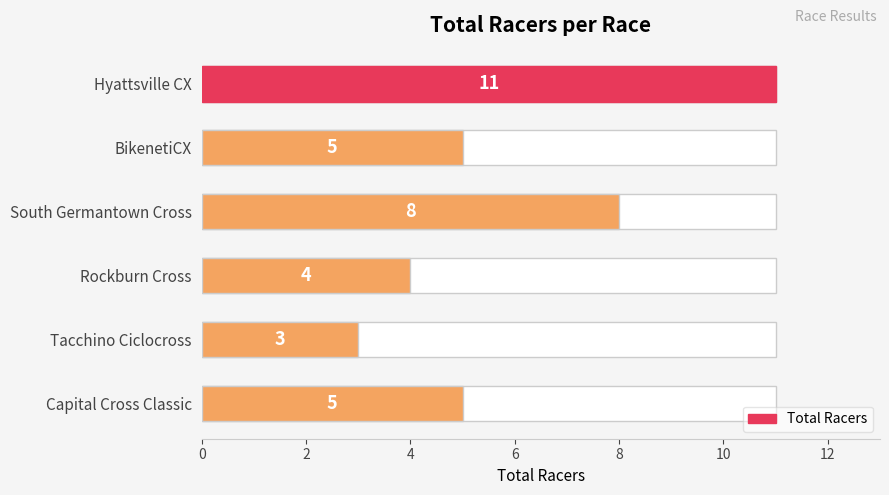

Is it true that the value at BikenetiCX is 5?

True